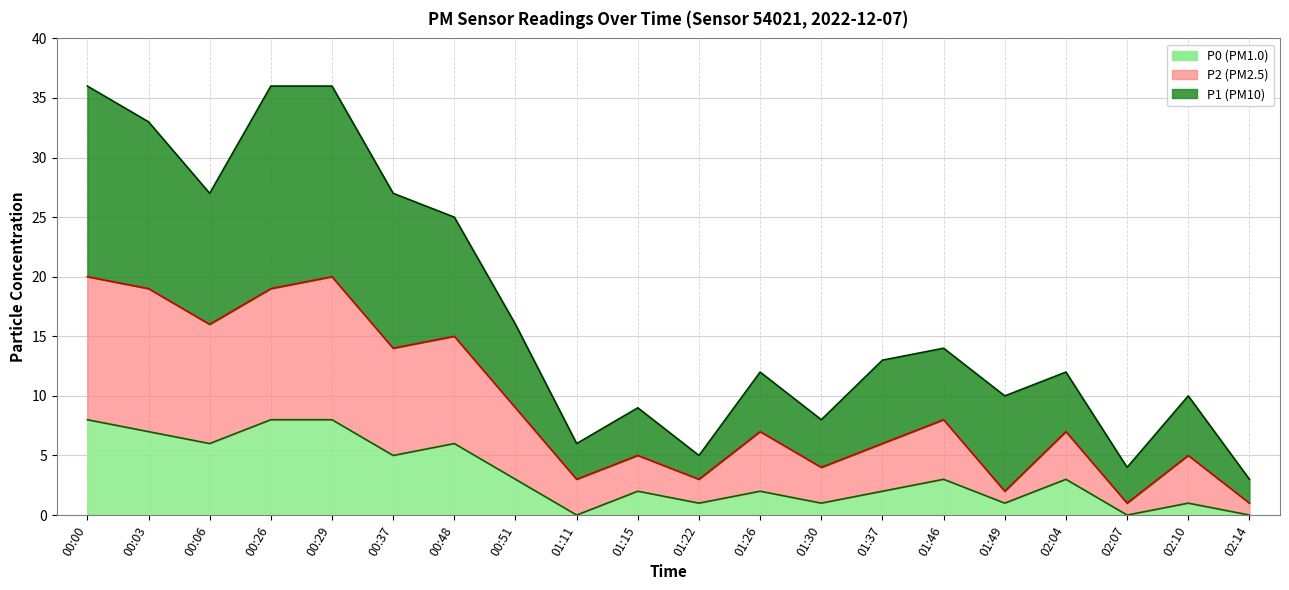

Does the chart have visible grid lines?

Yes